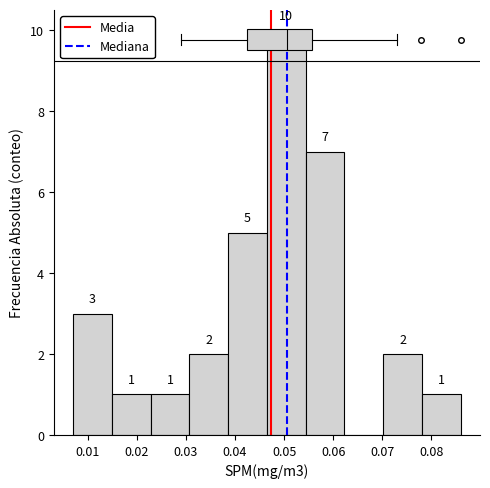

Which range on the x-axis has the tallest bar?

0.047 to 0.054